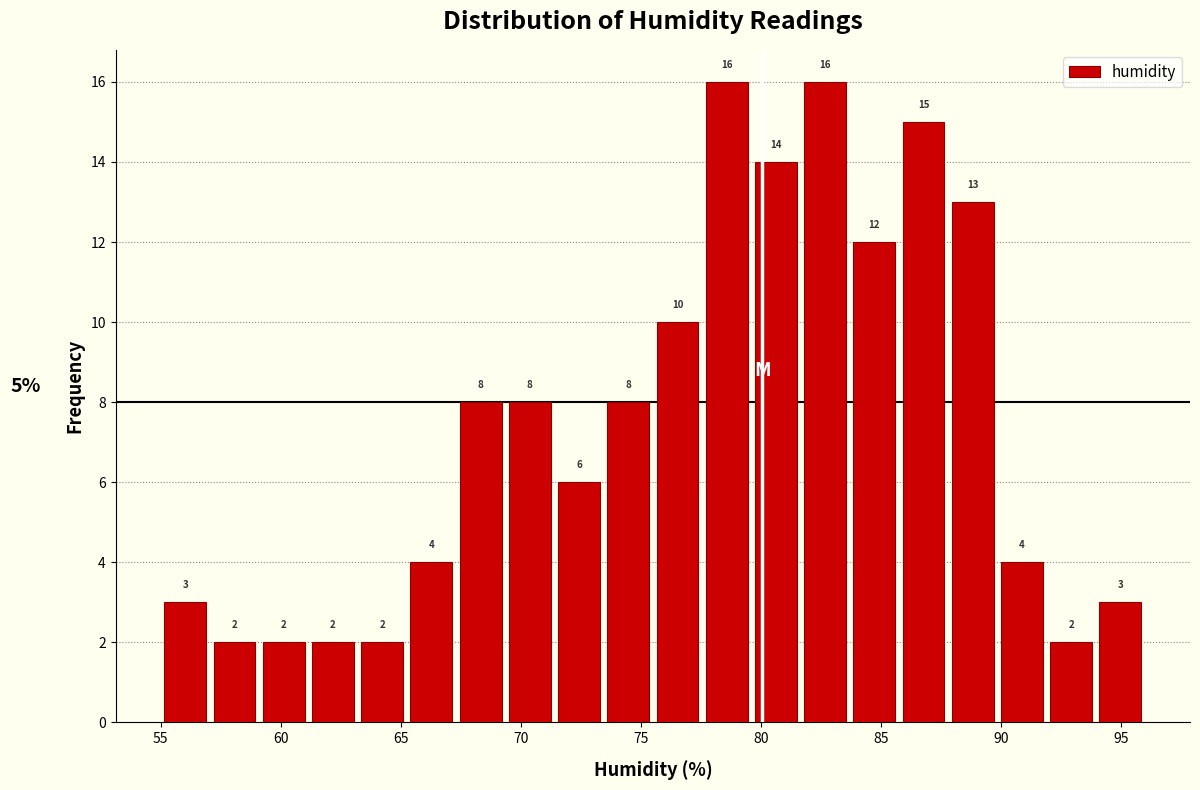

Reading left to right, list every bar in this chart as the range it spans on the x-axis followed by its height. The bar edges are not printed on the chart, so give them approximately, as read against the axis.

55.00 to 57.05: 3
57.05 to 59.10: 2
59.10 to 61.15: 2
61.15 to 63.20: 2
63.20 to 65.25: 2
65.25 to 67.30: 4
67.30 to 69.35: 8
69.35 to 71.40: 8
71.40 to 73.45: 6
73.45 to 75.50: 8
75.50 to 77.55: 10
77.55 to 79.60: 16
79.60 to 81.65: 14
81.65 to 83.70: 16
83.70 to 85.75: 12
85.75 to 87.80: 15
87.80 to 89.85: 13
89.85 to 91.90: 4
91.90 to 93.95: 2
93.95 to 96.00: 3